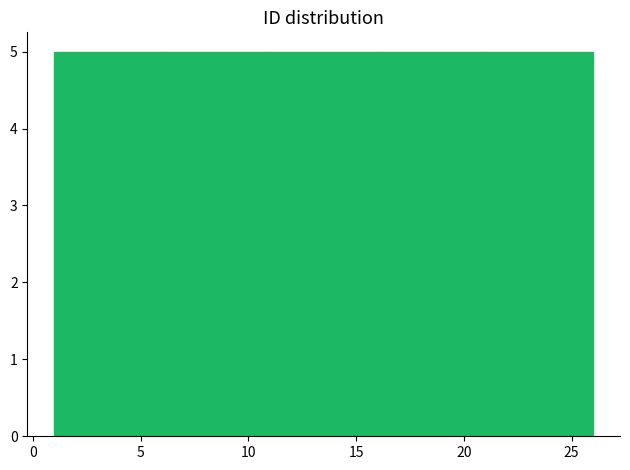

Reading left to right, list every bar in this chart as the range it spans on the x-axis followed by its height. The values are not printed on the chart, so give them approximately, as read against the axis.

1 to 6: 5
6 to 11: 5
11 to 16: 5
16 to 21: 5
21 to 26: 5